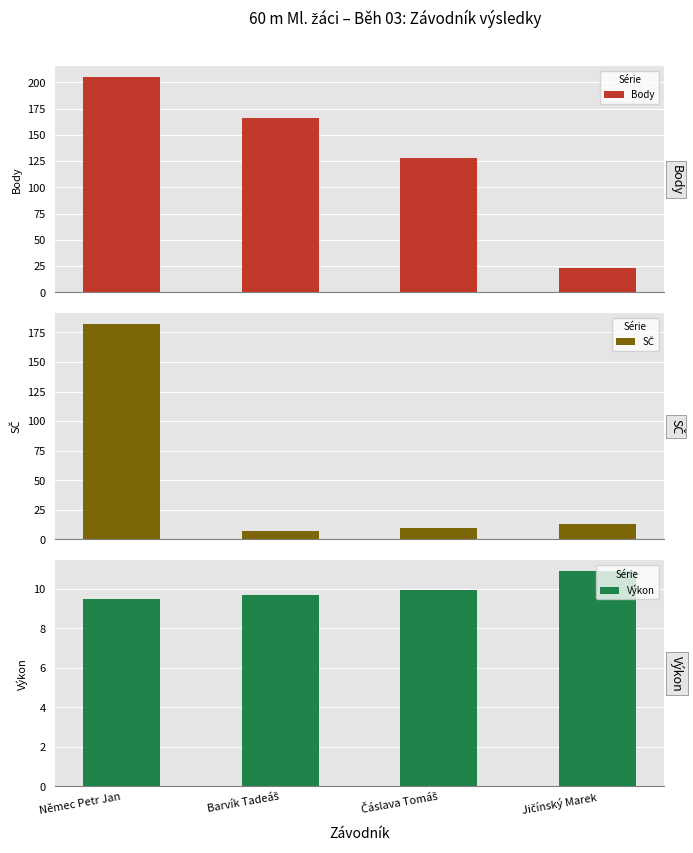

At Čáslava Tomáš, list the series in order from smallest to largest.

Výkon, SČ, Body